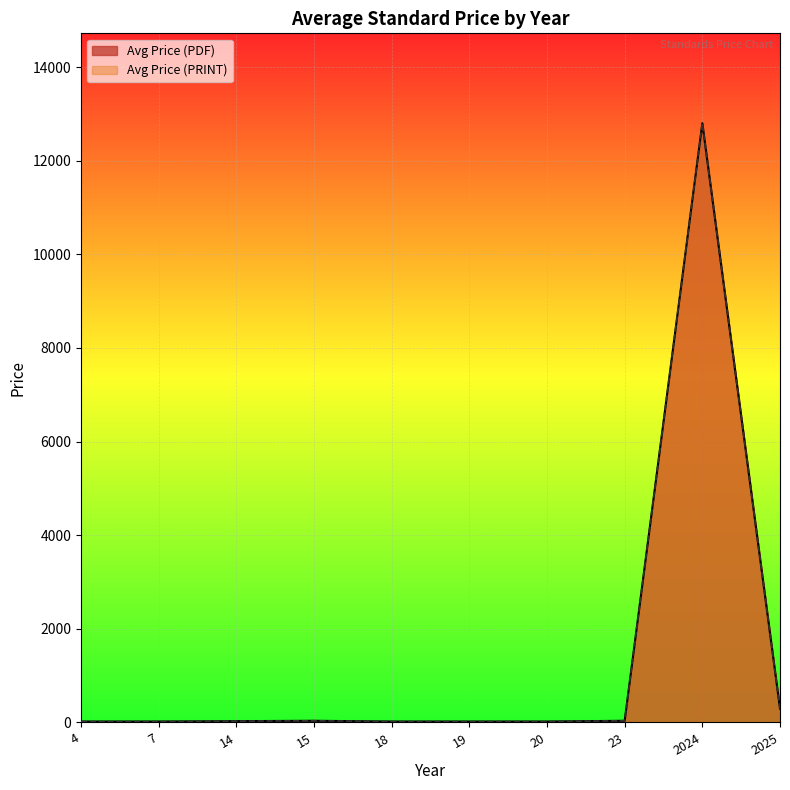

True or false: Avg Price (PDF) and Avg Price (PRINT) cross at least once.

False